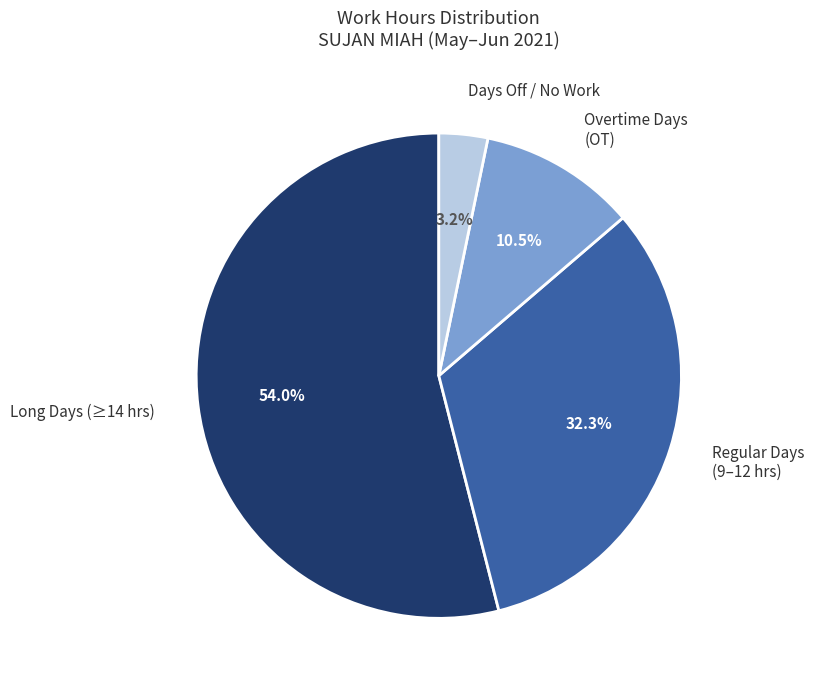

Rank the categories by value from highest to lowest.

Long Days (≥14 hrs), Regular Days (9–12 hrs), Overtime Days (OT), Days Off / No Work